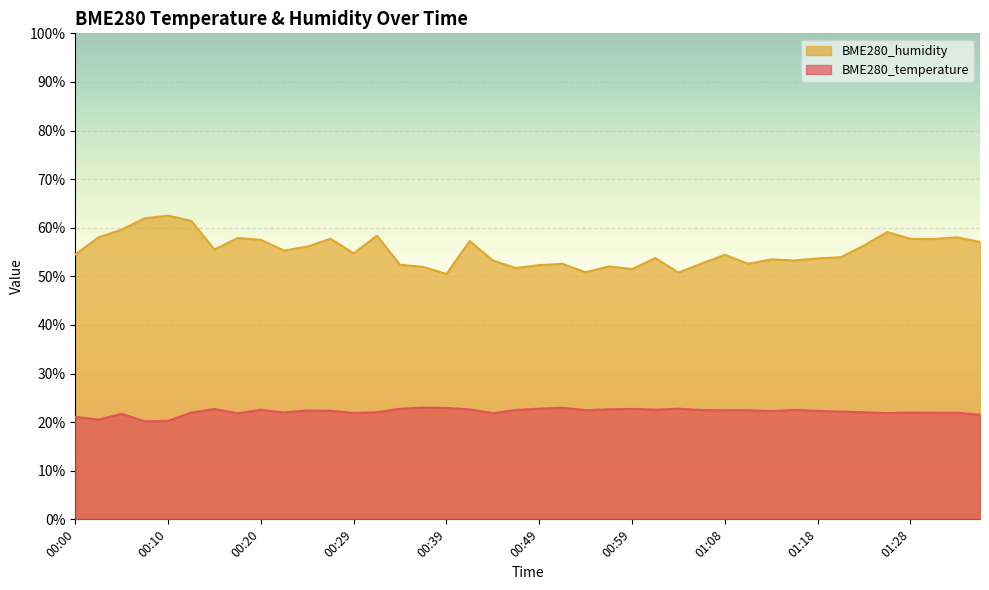

What is the total value across all series at 00:08?

82.1